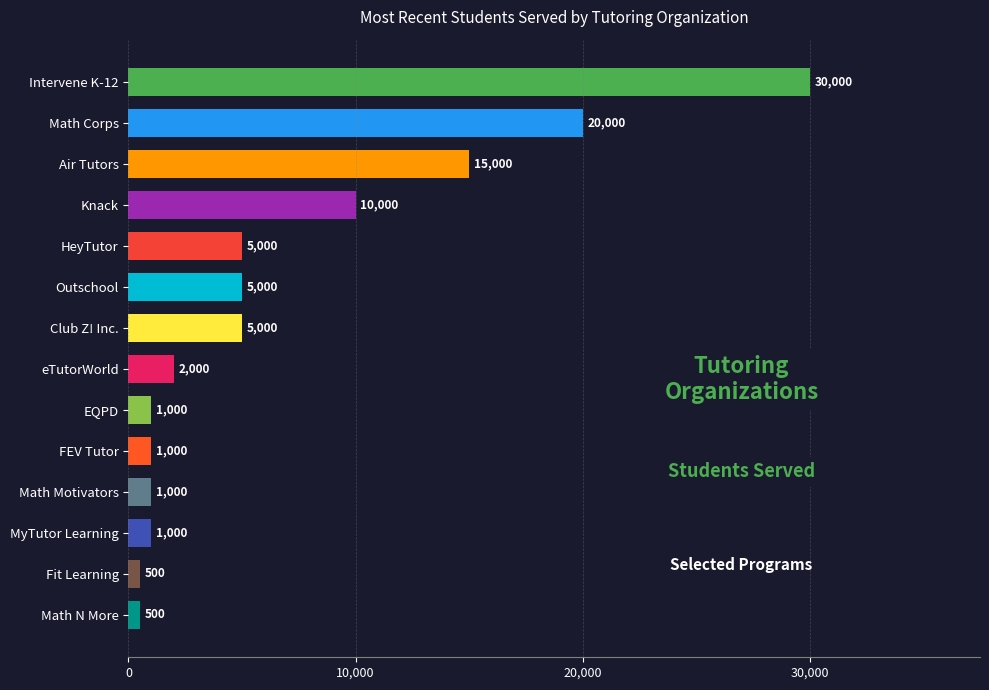

Reading bottom to top, list all the values displayed in this chart.

Math N More=500	Fit Learning=500	MyTutor Learning=1000	Math Motivators=1000	FEV Tutor=1000	EQPD=1000	eTutorWorld=2000	Club Z! Inc.=5000	Outschool=5000	HeyTutor=5000	Knack=10000	Air Tutors=15000	Math Corps=20000	Intervene K-12=30000